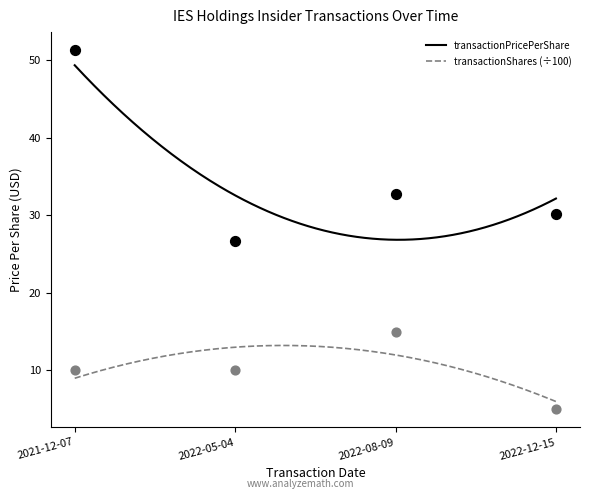

Which series has the largest total across all categories?

transactionPricePerShare